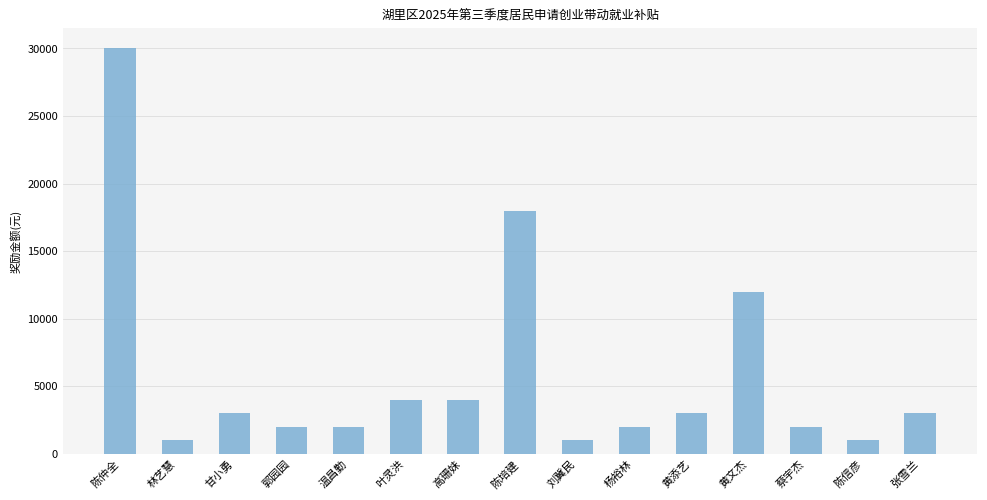

Approximately how many times larger is the value at 叶灵洪 compared to 刘冀民?

4.0